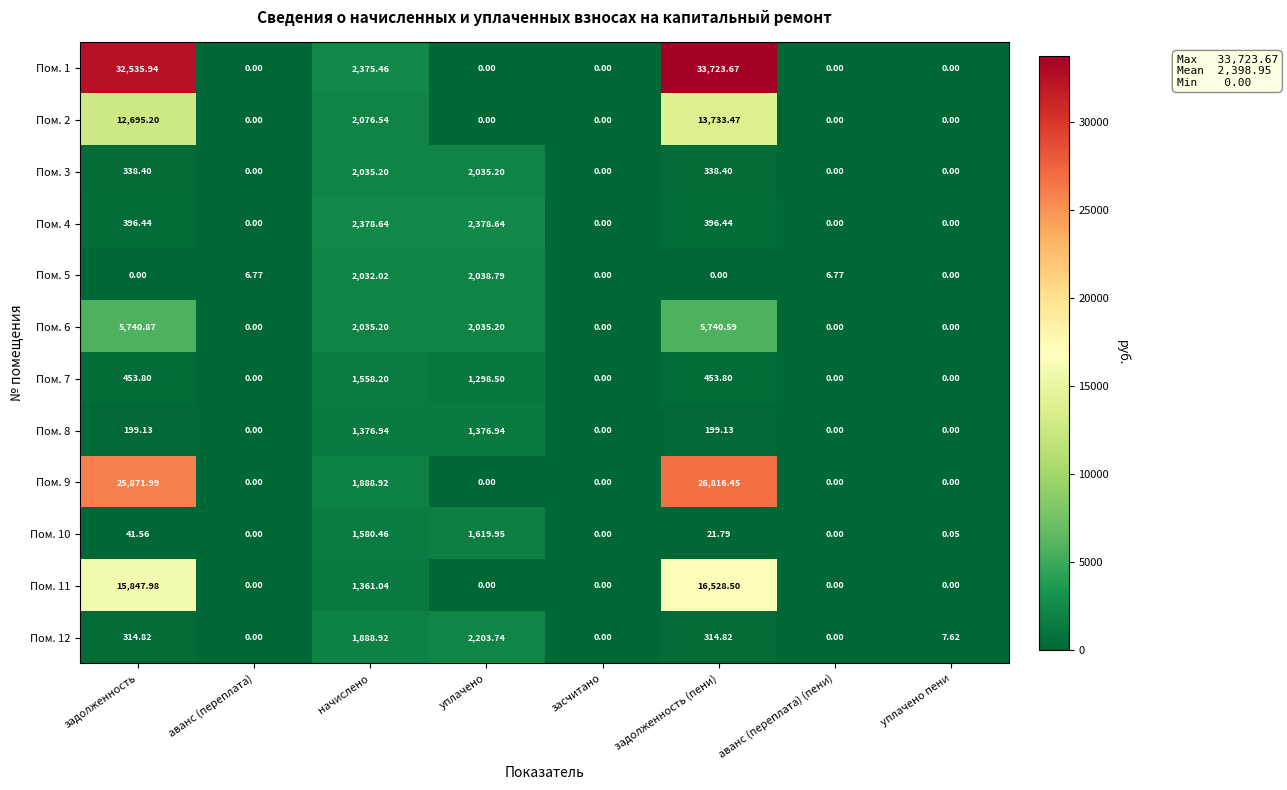

At задолженность, list the series in order from largest to smallest.

Пом. 1, Пом. 9, Пом. 11, Пом. 2, Пом. 6, Пом. 7, Пом. 4, Пом. 3, Пом. 12, Пом. 8, Пом. 10, Пом. 5